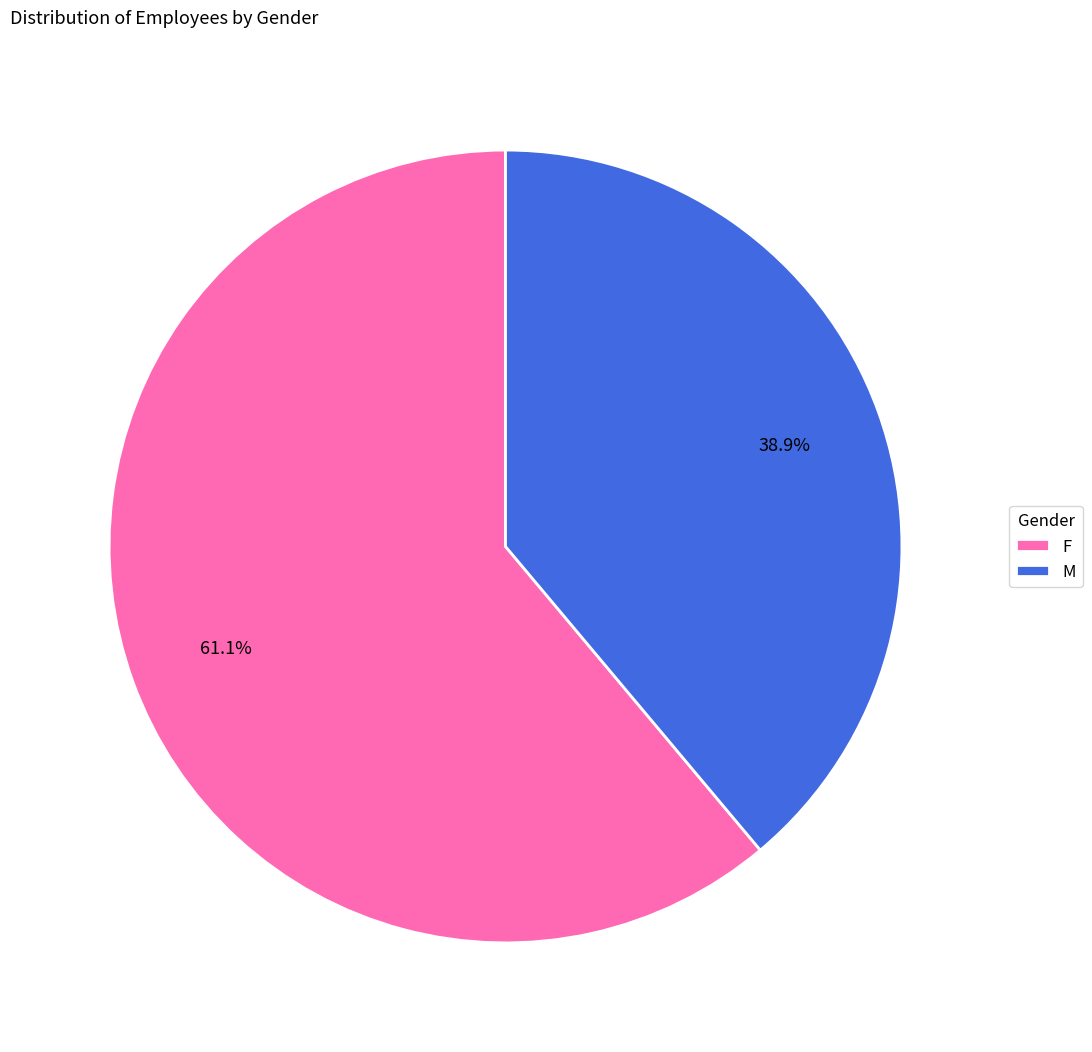

How many segments does this pie chart have?

2